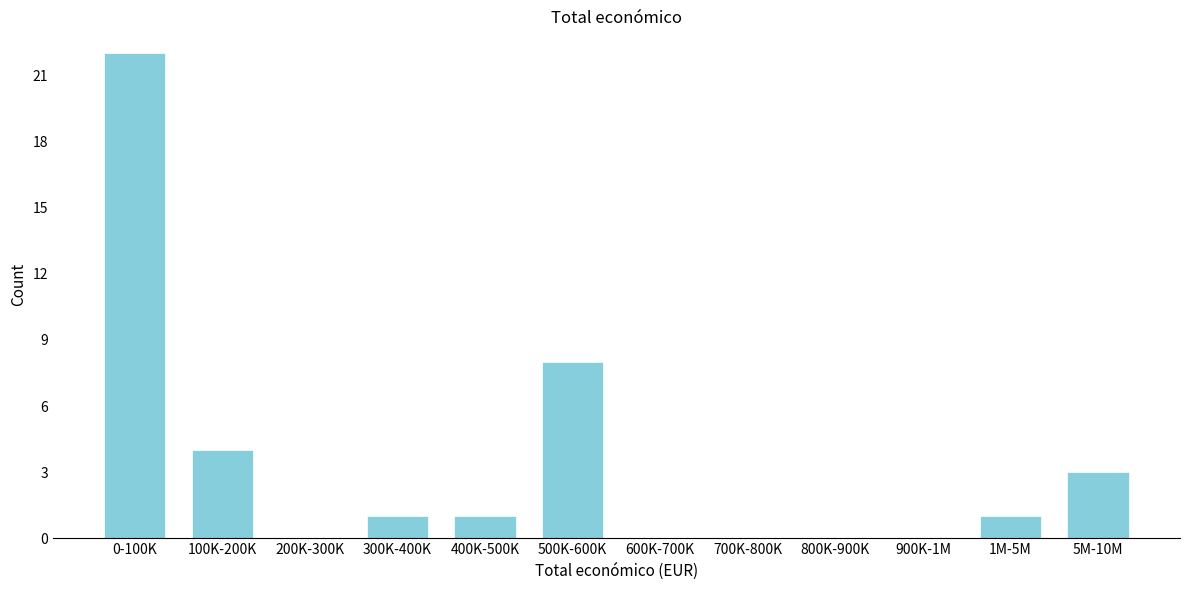

Reading left to right, what are all the values shown in this chart?

0-100K=22	100K-200K=4	200K-300K=0	300K-400K=1	400K-500K=1	500K-600K=8	600K-700K=0	700K-800K=0	800K-900K=0	900K-1M=0	1M-5M=1	5M-10M=3